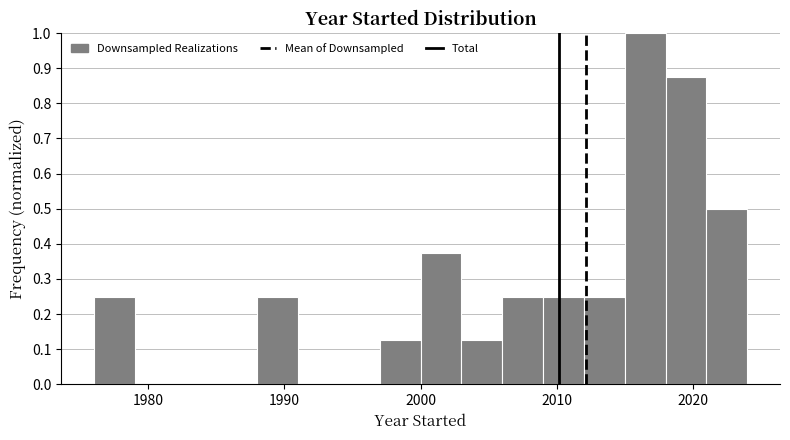

Read against the x-axis, roughly where is the centre of the tallest bar?

2017